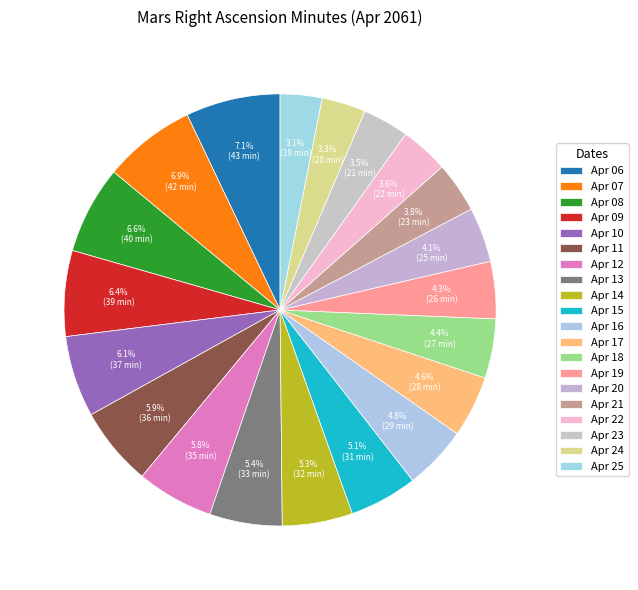

Does any single category account for the majority?

No